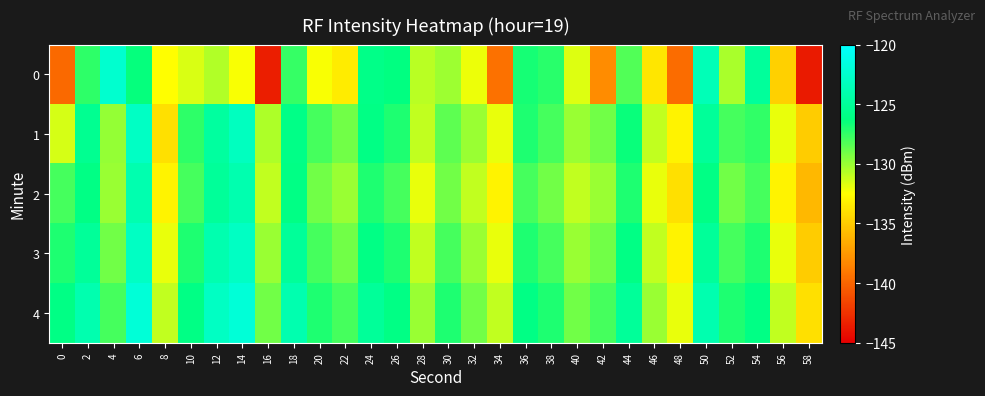

Which series has the largest total across all categories?

4